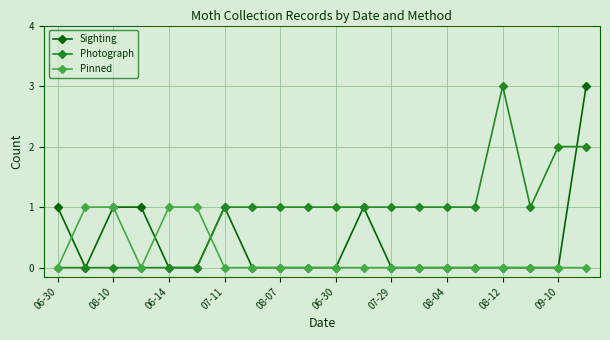

How many data points does each series have?

20